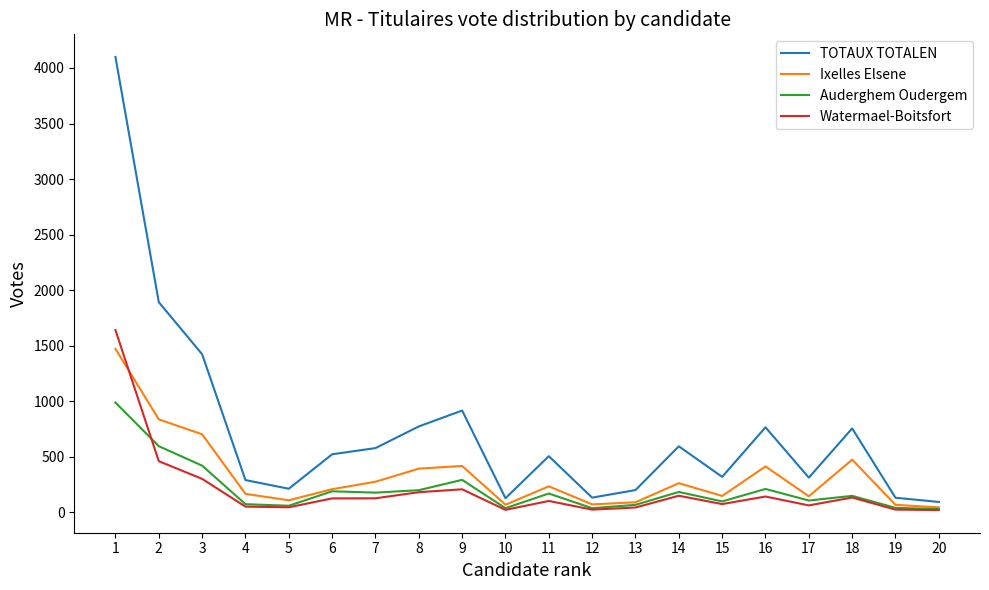

Which series has the largest total across all categories?

TOTAUX TOTALEN